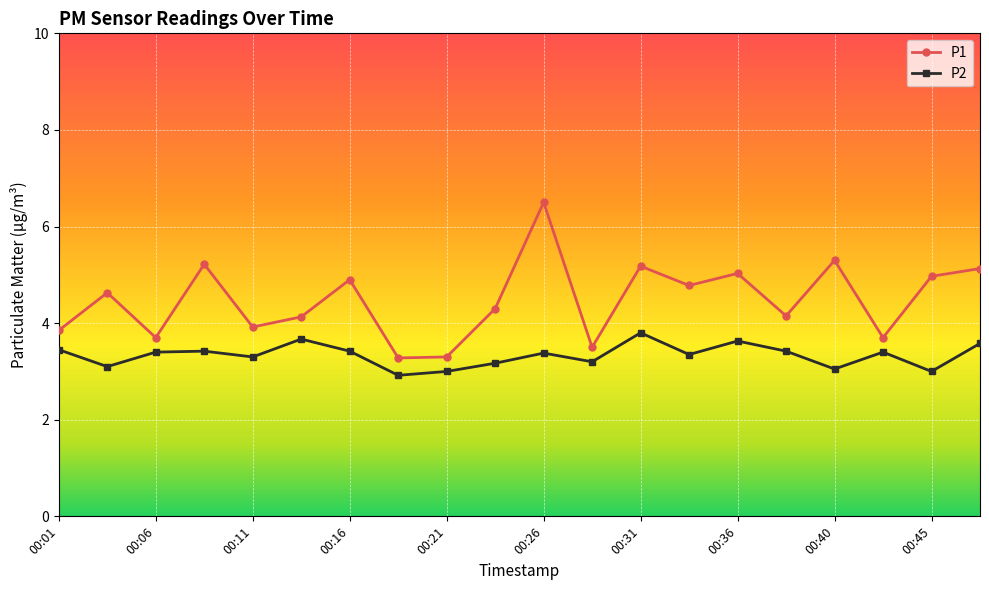

List the series in order of their overall mean, lowest first.

P2, P1